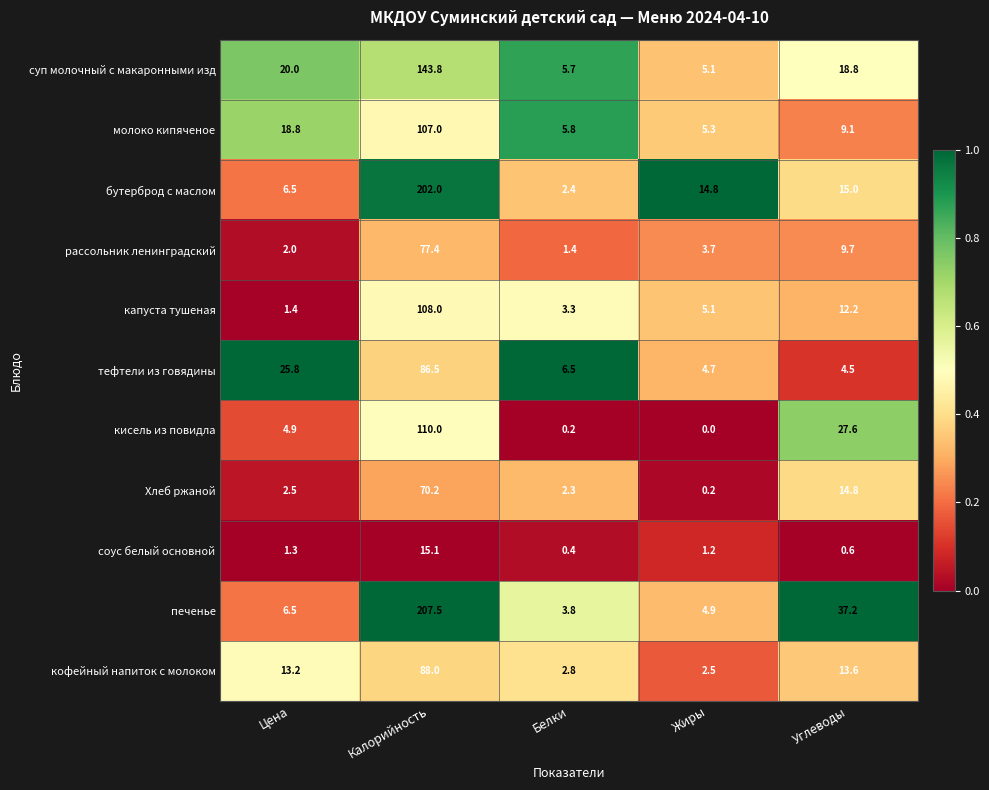

True or false: соус белый основной has a value of 0.4 at Белки.

True